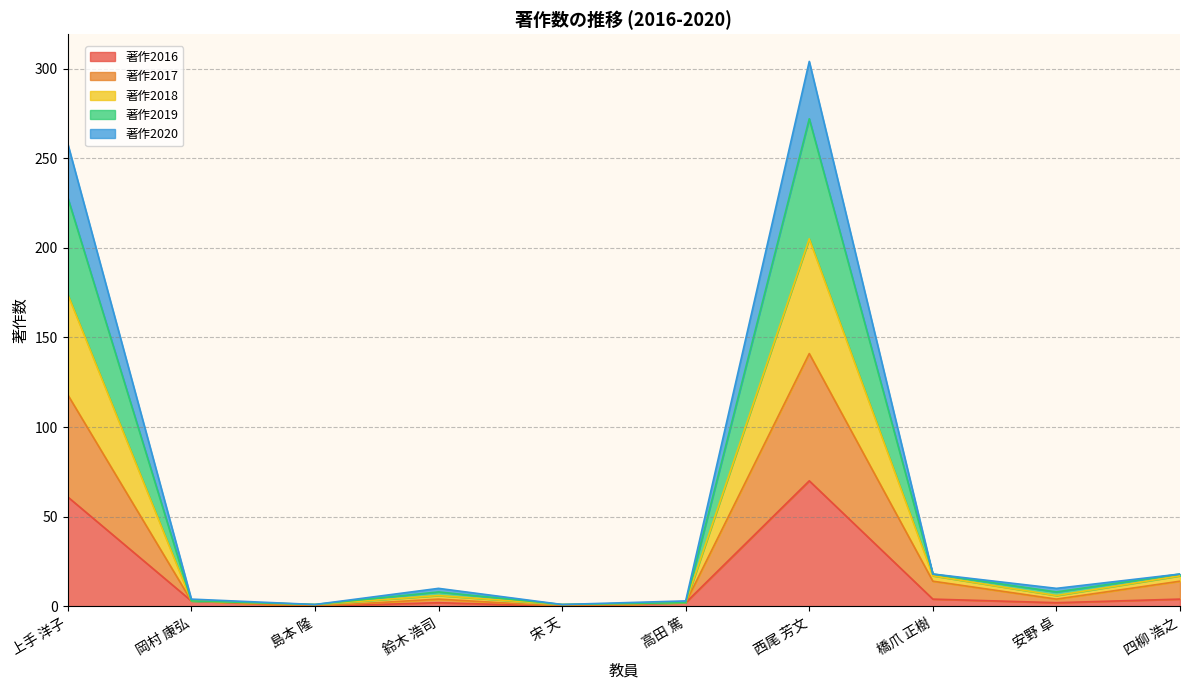

What is the label of the 6th point from the right?

宋 天